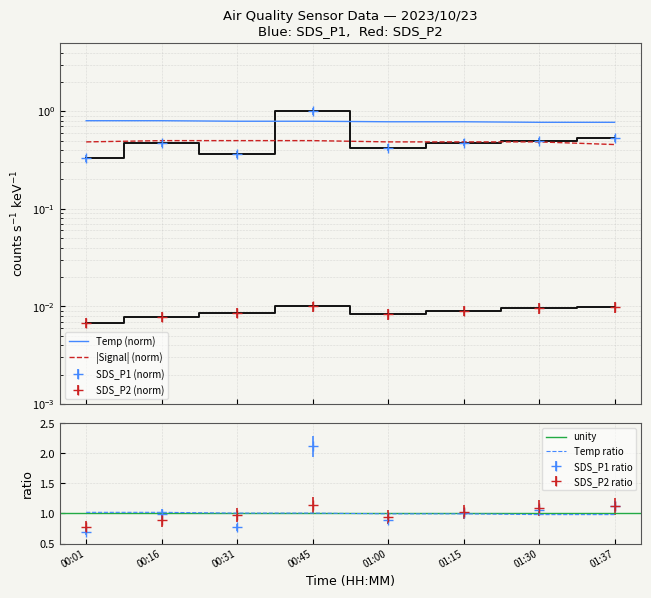

Count the number of categories in the chart.

8